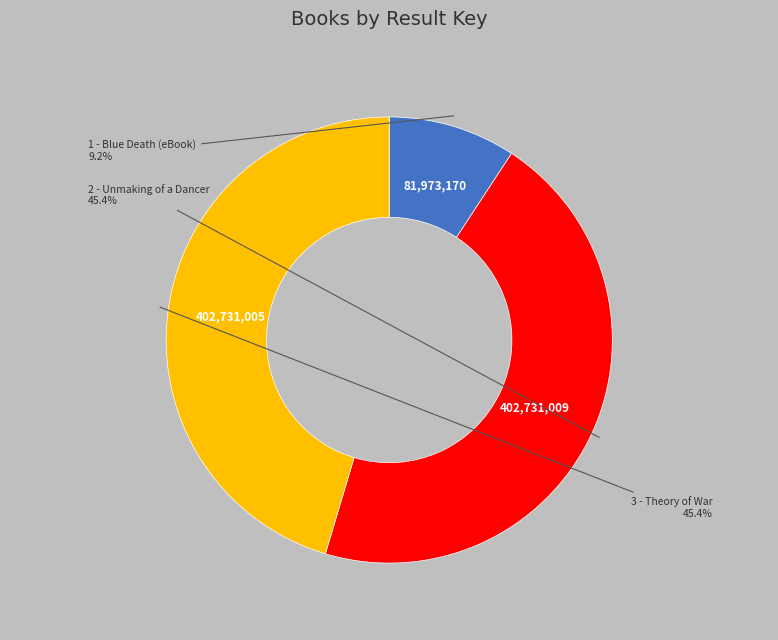

Does any single category account for the majority?

No